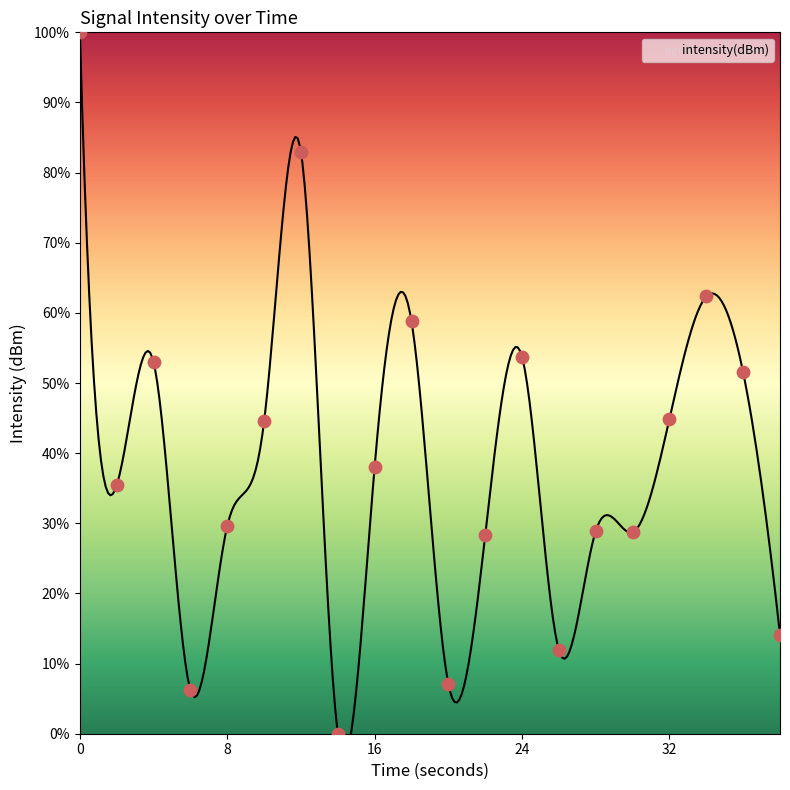

Between 36 and 18, which is larger?

18